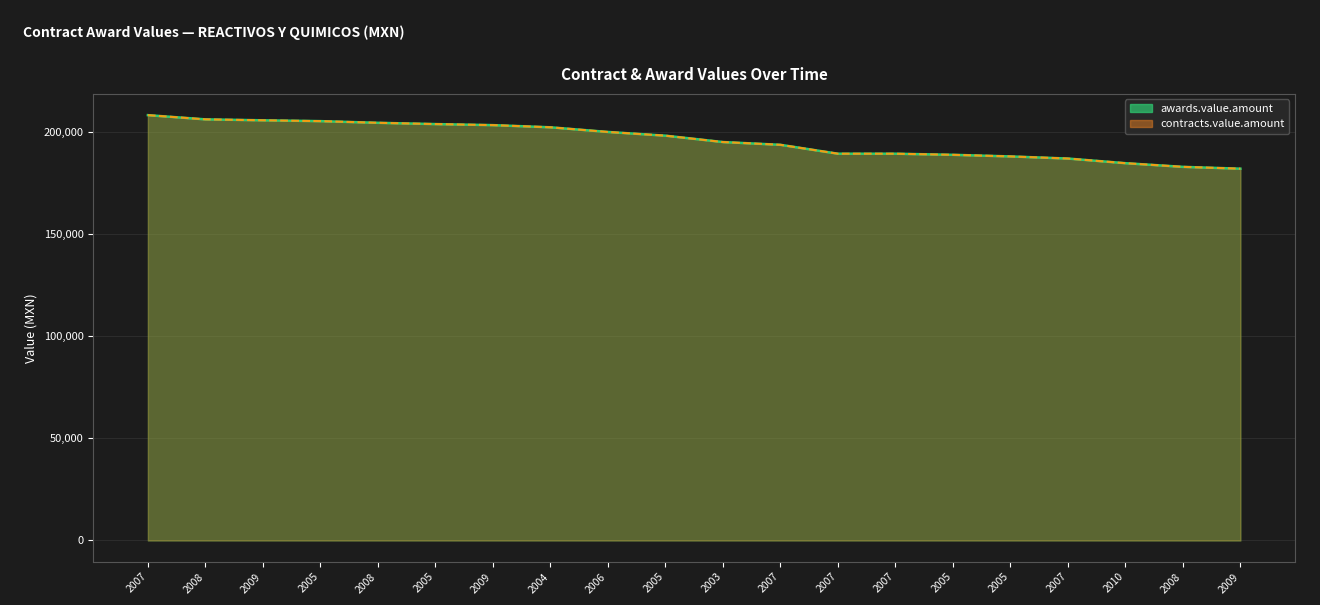

The contracts.value.amount series shows 182104.0 at 2009. True or false?

True